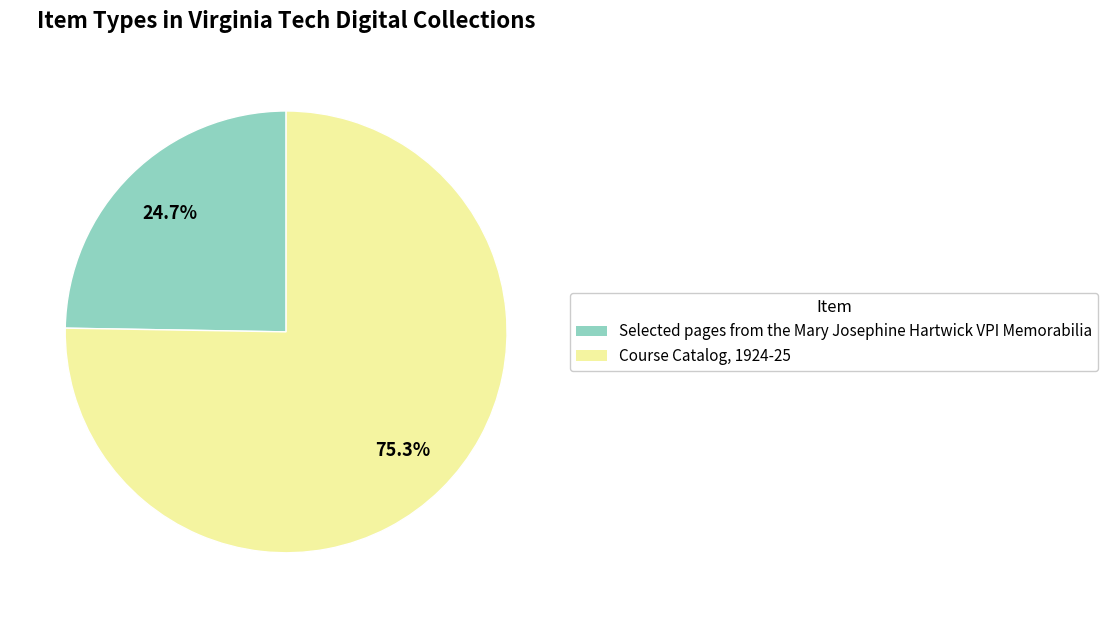

How much of the chart is everything except Selected pages from the Mary Josephine Hartwick VPI Memorabilia?

75.3%